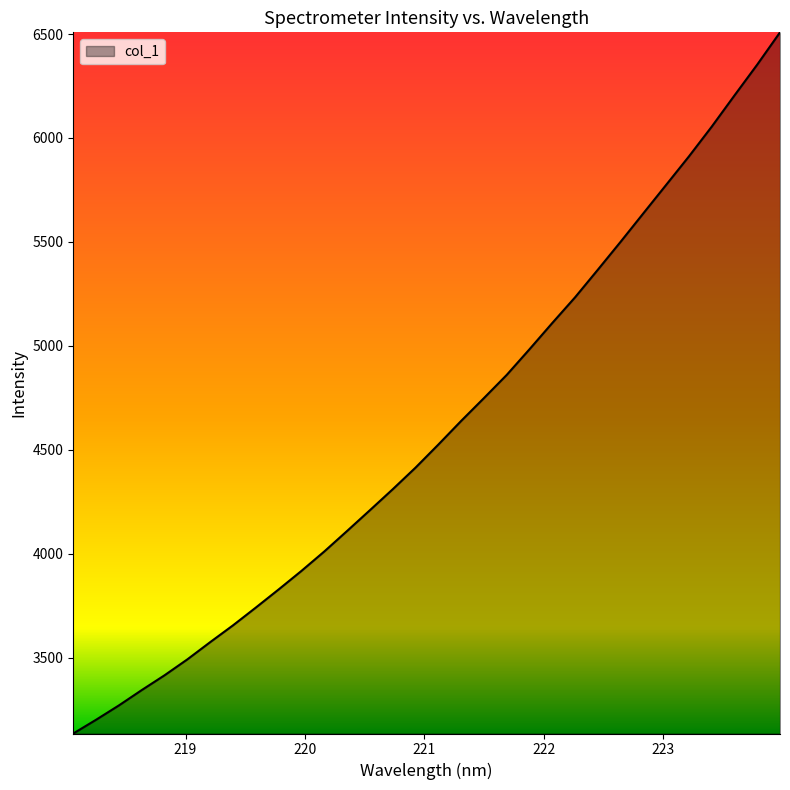

Reading left to right, what are all the values shown in this chart?

3135.6	3201.8	3270.7	3344.5	3415.7	3492.3	3575.1	3655.9	3741.3	3828.5	3917.7	4011.0	4109.7	4209.5	4310.2	4414.2	4525.0	4638.7	4748.5	4860.1	4983.6	5109.8	5233.4	5366.2	5500.6	5637.7	5774.5	5911.4	6054.4	6204.6	6353.1	6508.2